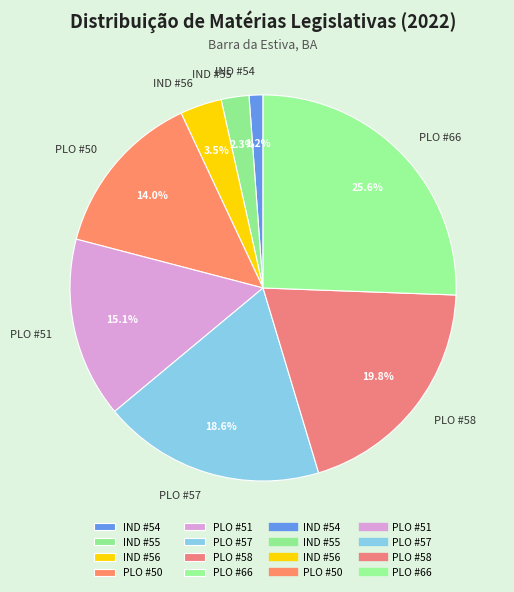

What is the total percentage of PLO #57 and PLO #50?

32.6%